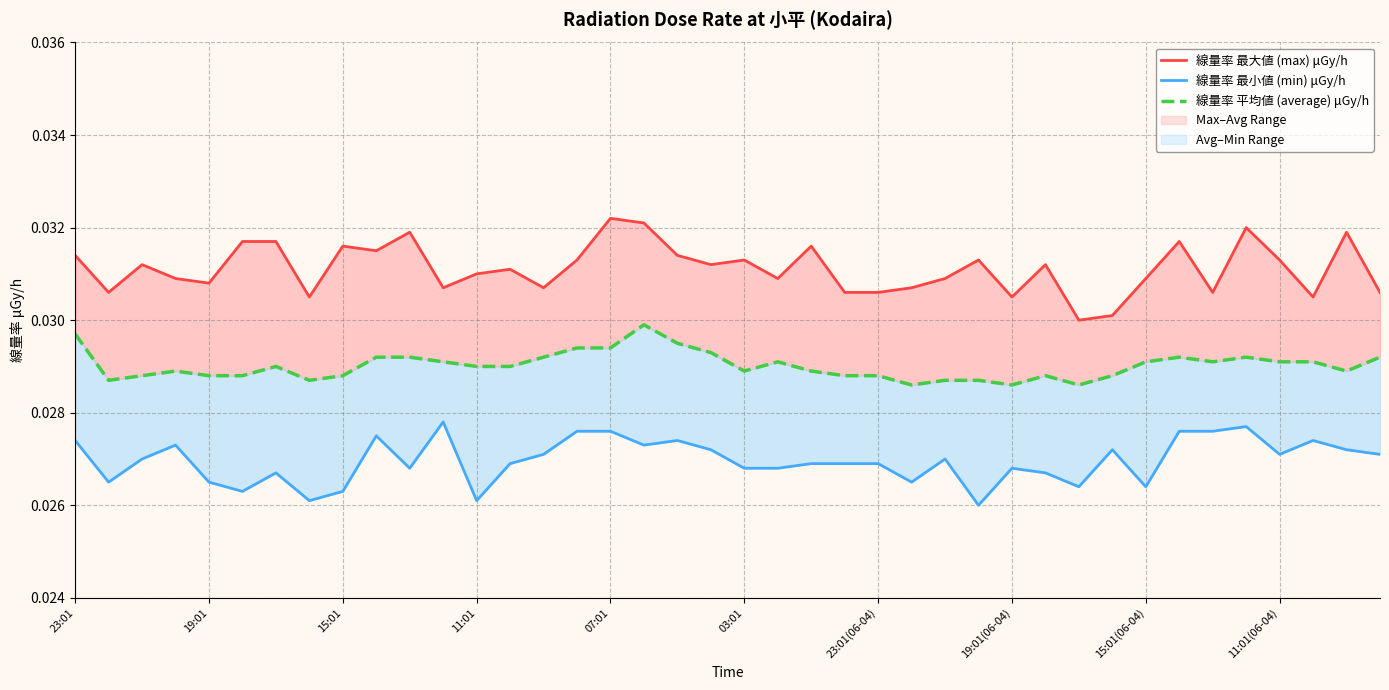

Rank the categories by 線量率 最小値 (min) μGy/h value from highest to lowest.

11, 35, 15, 16, 33, 34, 11:01(06-04), 23:01, 18, 37, 11:01, 17, 19, 31, 38, 14, 36, 39, 15:01, 26, 13, 22, 23, 24, 10, 20, 21, 28, 23:01(06-04), 29, 19:01, 07:01, 25, 30, 32, 03:01, 15:01(06-04), 19:01(06-04), 12, 27